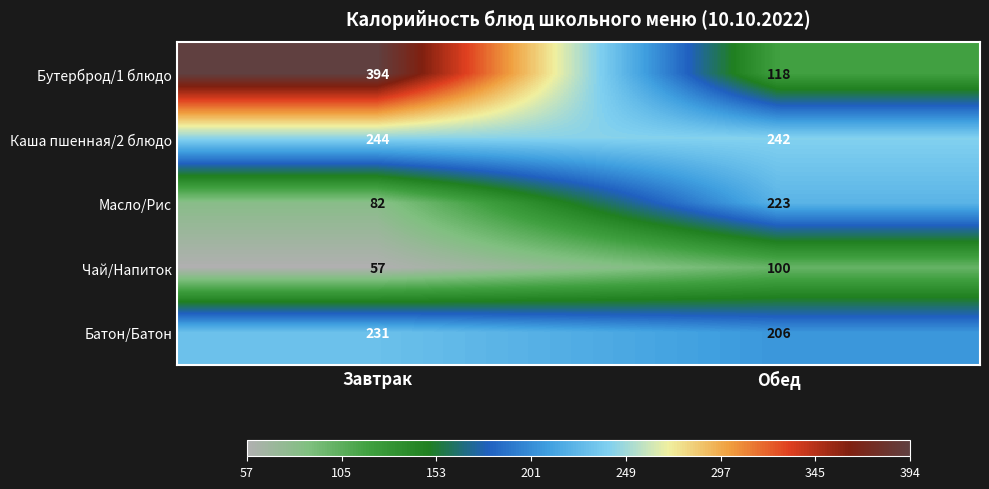

What value does the Каша пшенная/2 блюдо series have at Завтрак?

244